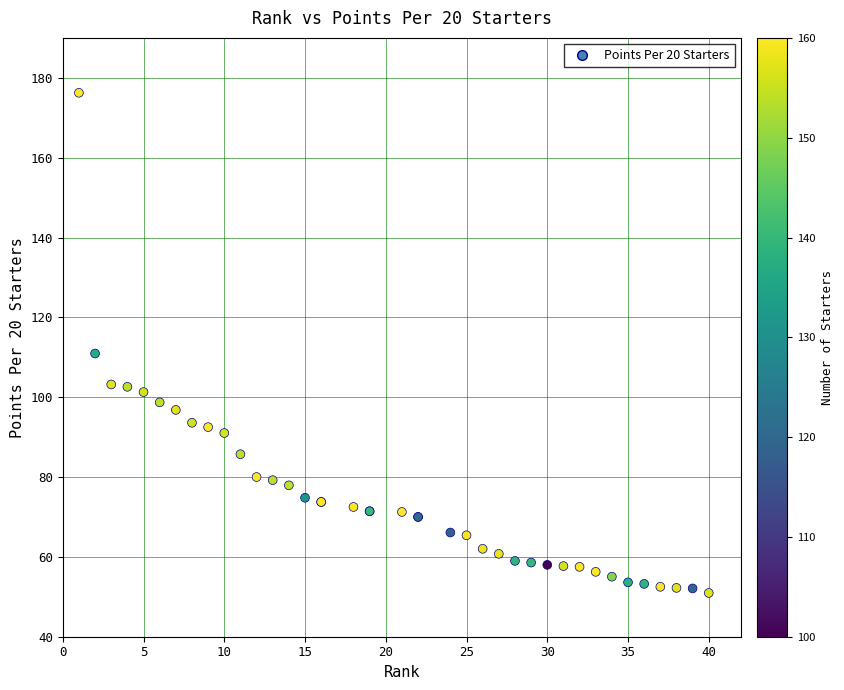

What Y value in the scatter plot is closest to 113?

110.9